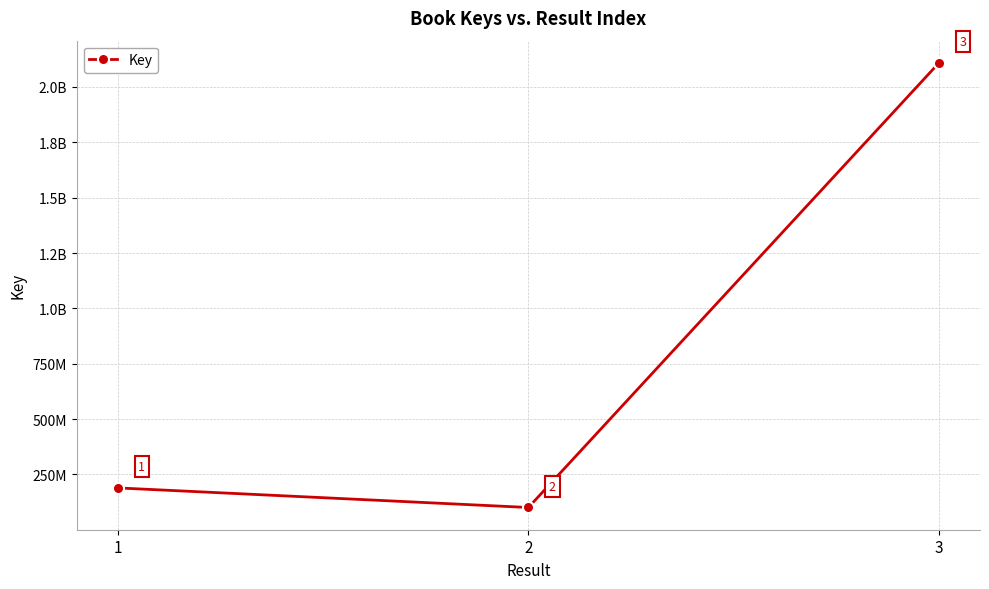

What is the value of the 1st point from the left?

189192586